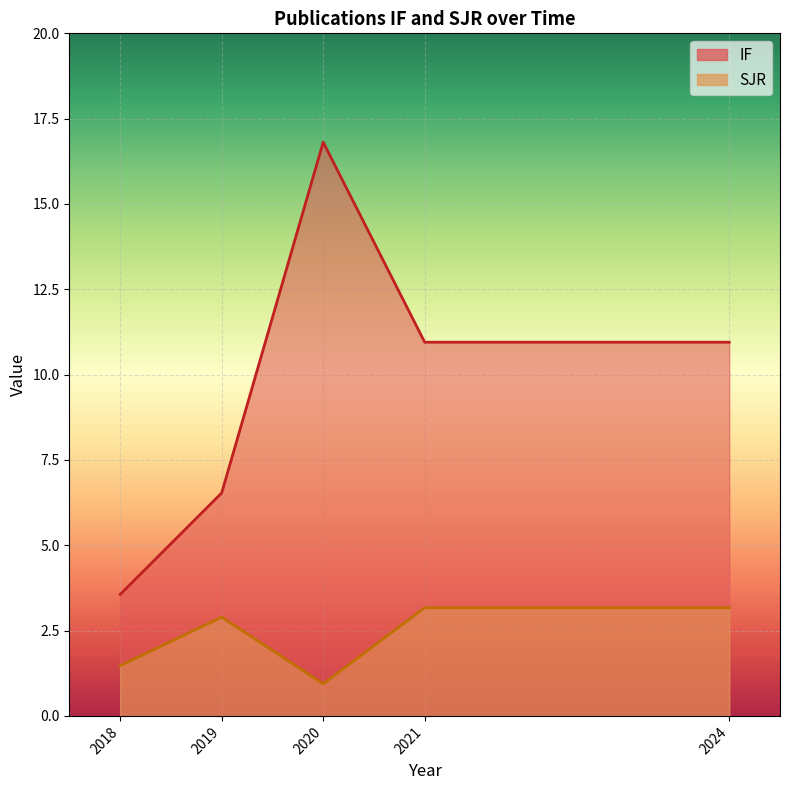

Is it true that IF equals -6.6 at 2020?

False